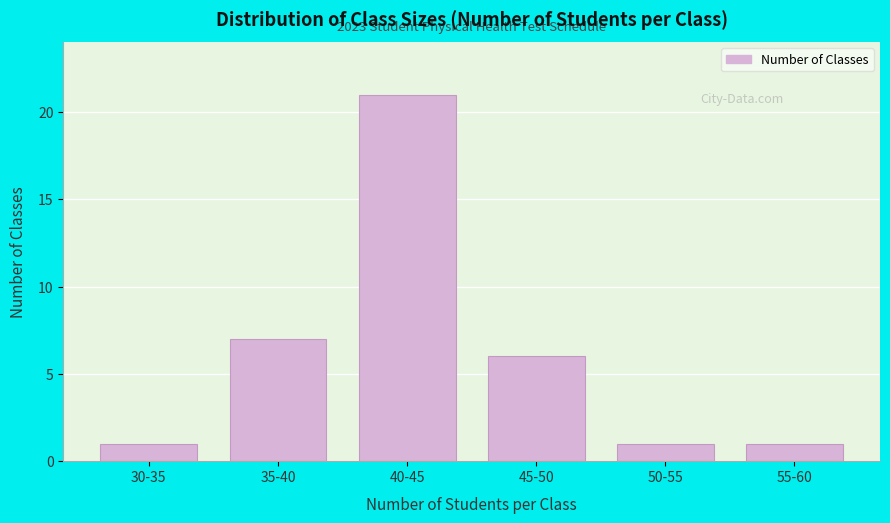

Reading right to left, list all the values displayed in this chart.

1	1	6	21	7	1